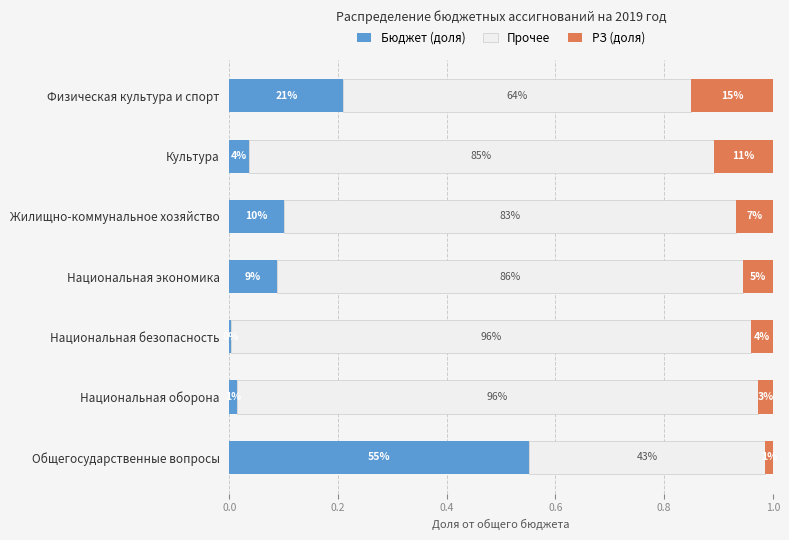

Which series has the largest range (max minus min)?

Бюджет (доля)